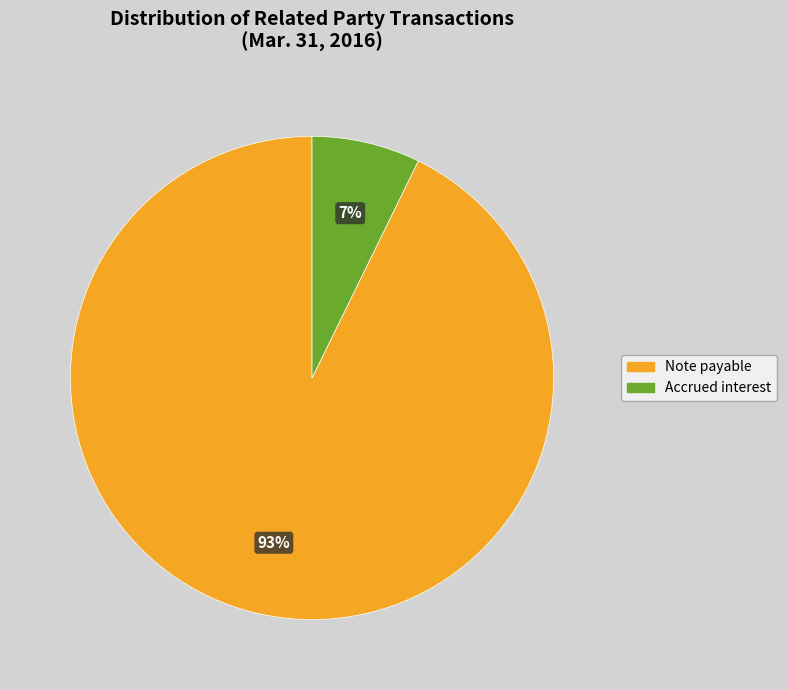

What percentage is the Accrued interest slice, to the nearest percent?

7%